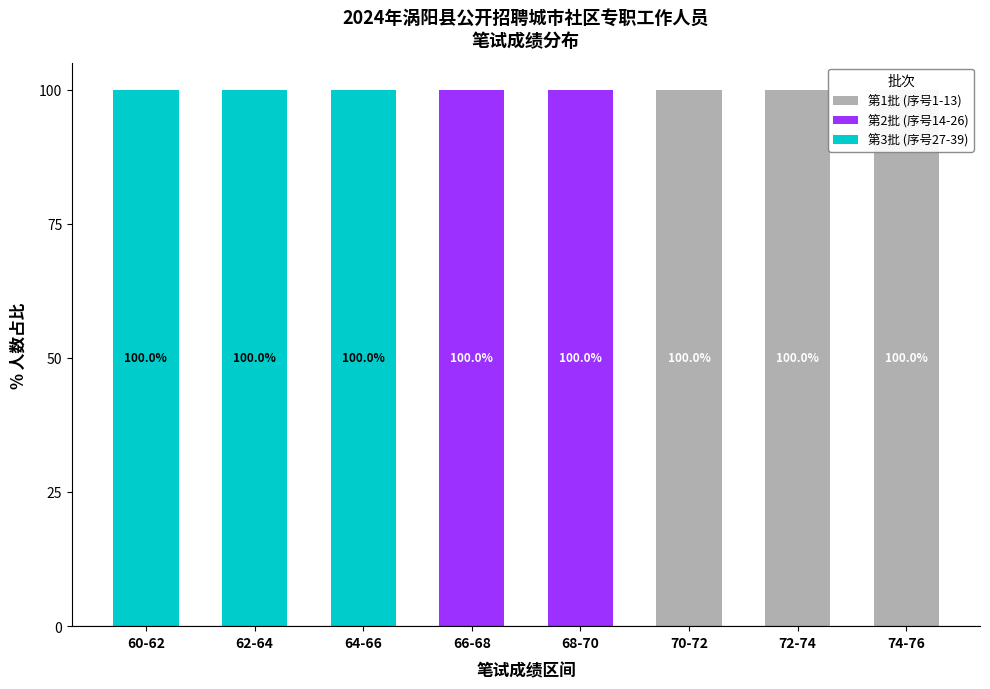

How many 第2批 (序号14-26) values are between 0 and 100?

8